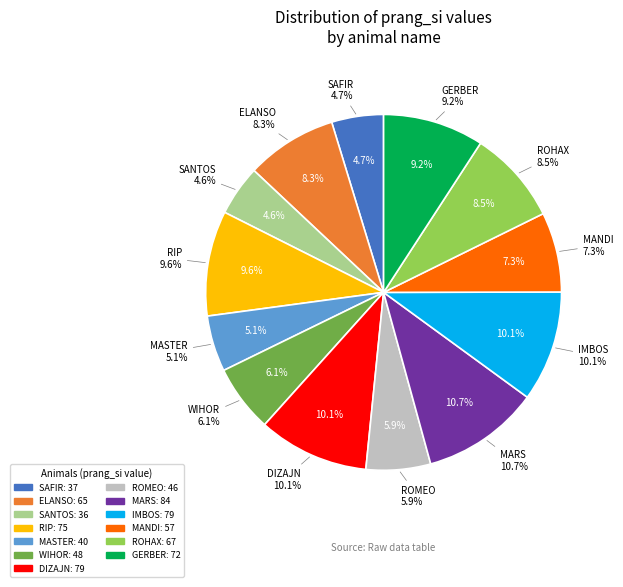

How many slices are in this pie chart?

13